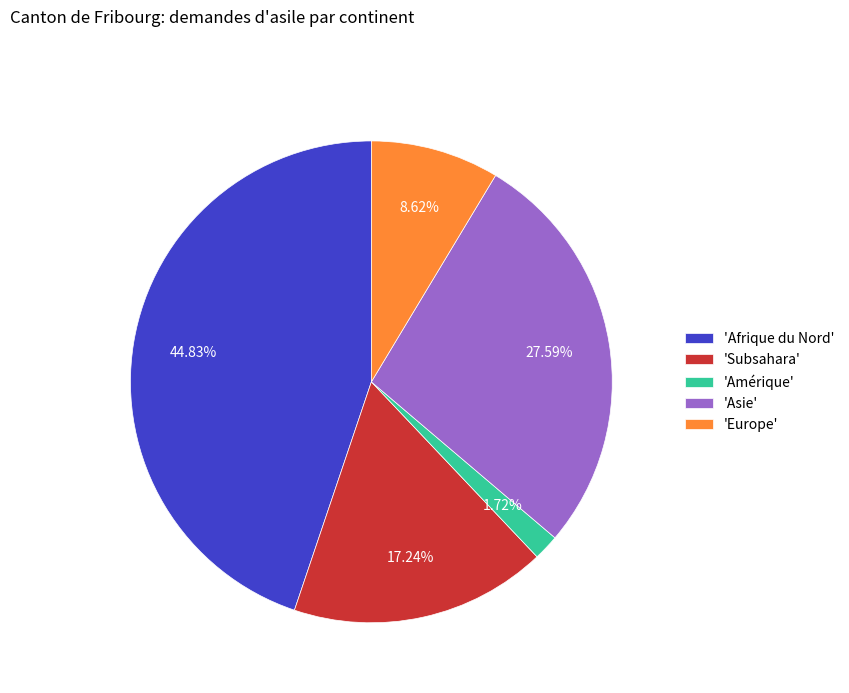

What is the smallest slice in the pie chart?

'Amérique'